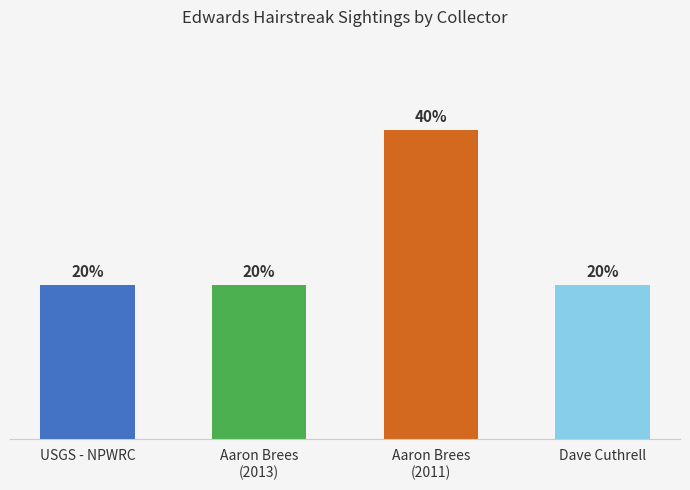

At which label is the value closest to 1?

USGS - NPWRC